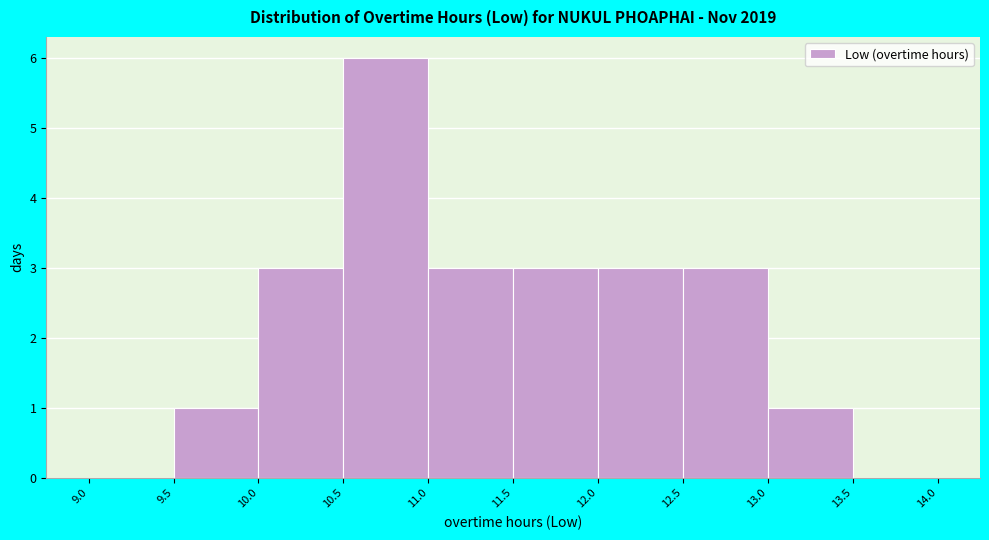

Over which range of the x-axis is the bar tallest?

10.5 to 11.0